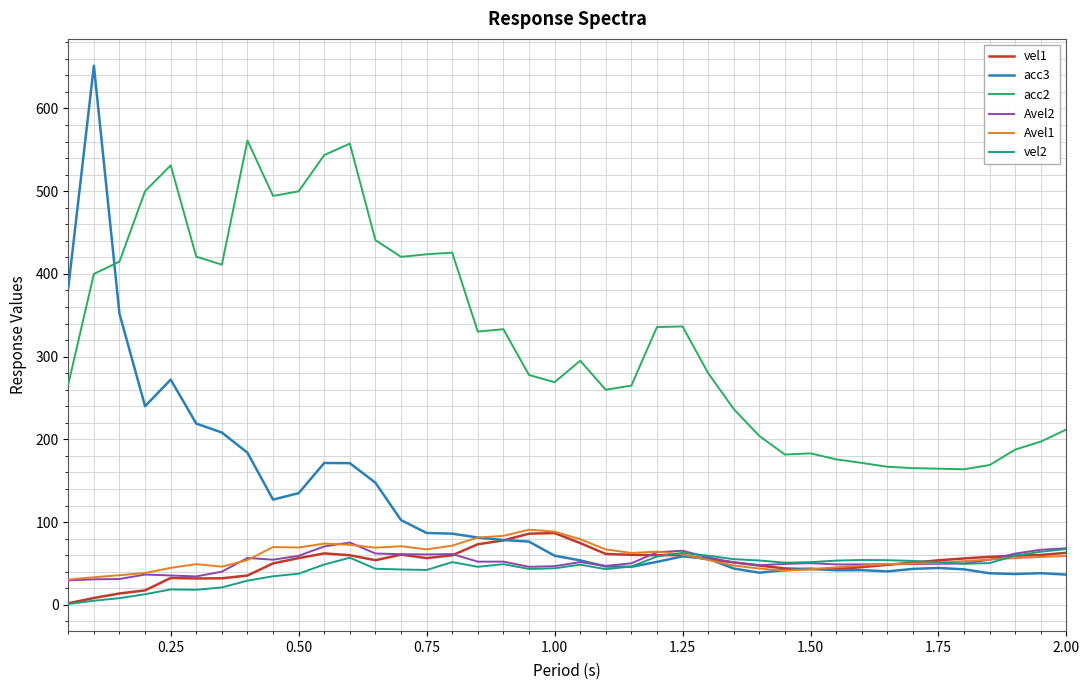

Does the chart display data point markers on the line(s)?

No